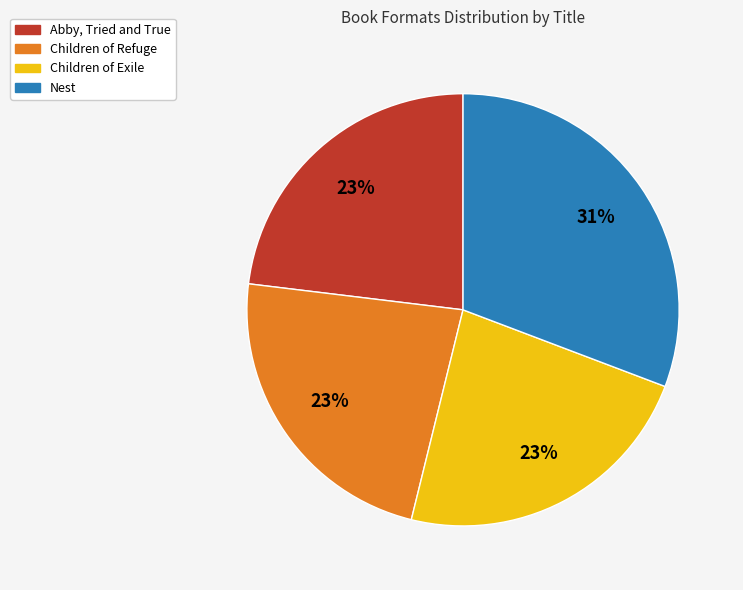

Is Children of Refuge the majority of the pie?

No